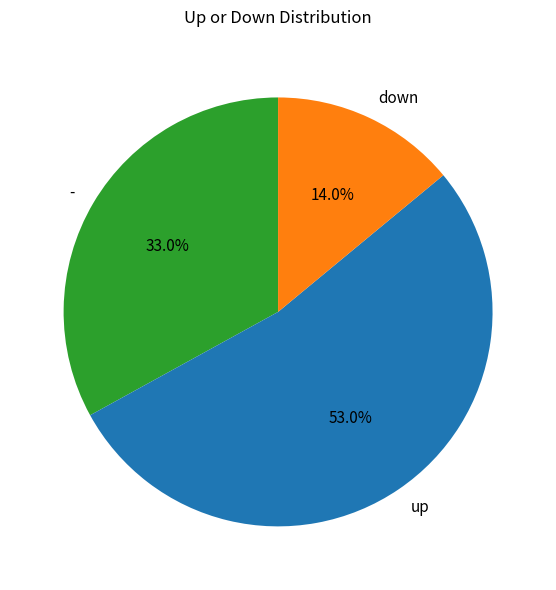

What is the largest slice in the pie chart?

up